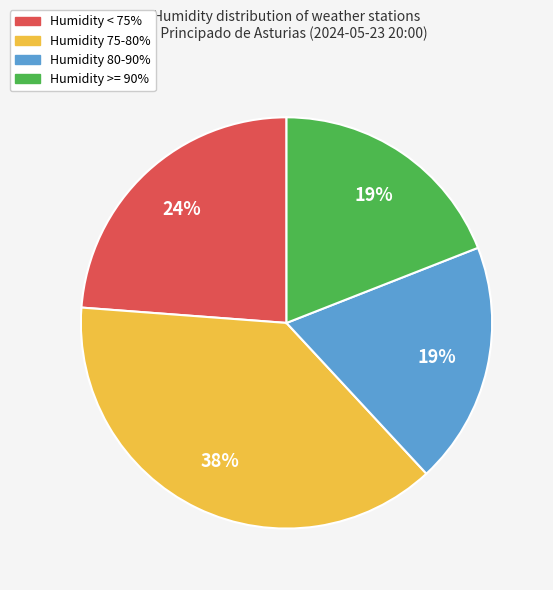

Which slice is the largest?

Humidity 75-80%